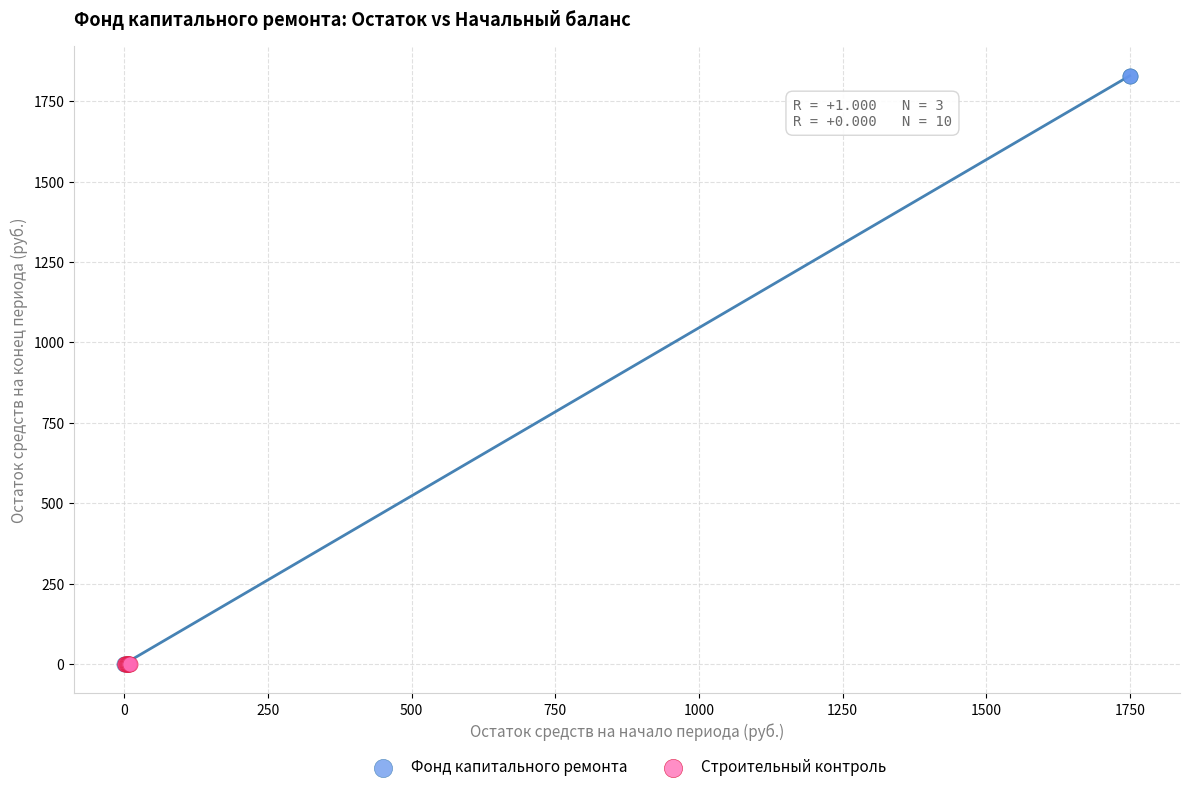

Which series contains the highest Y value?

Фонд капитального ремонта